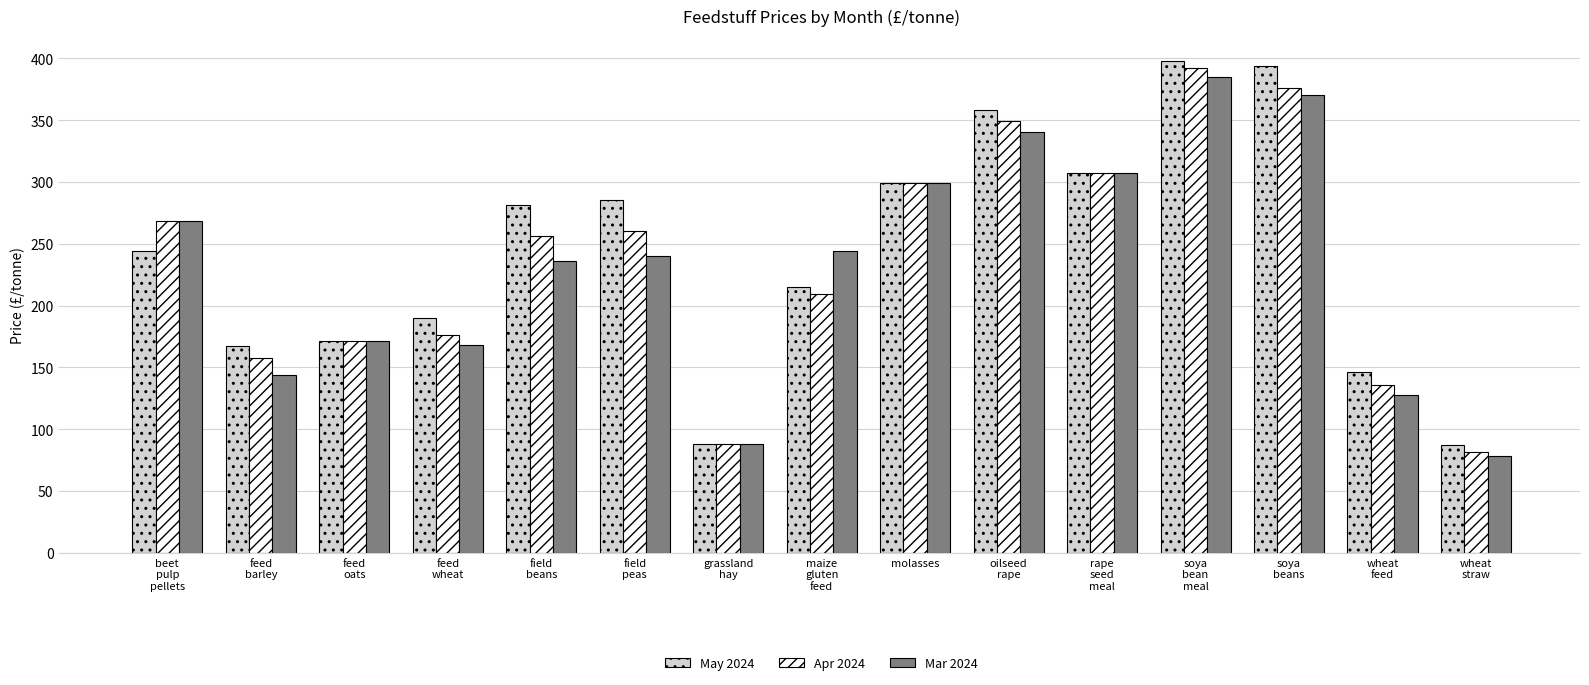

What is the smallest value displayed?

78.0